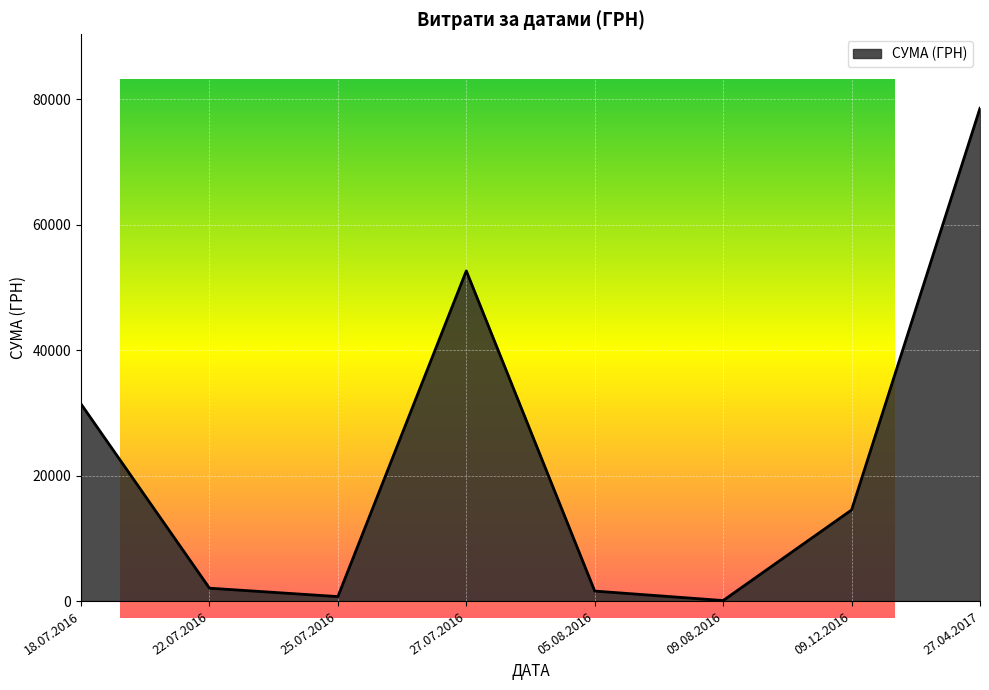

Count the number of data series in this chart.

1